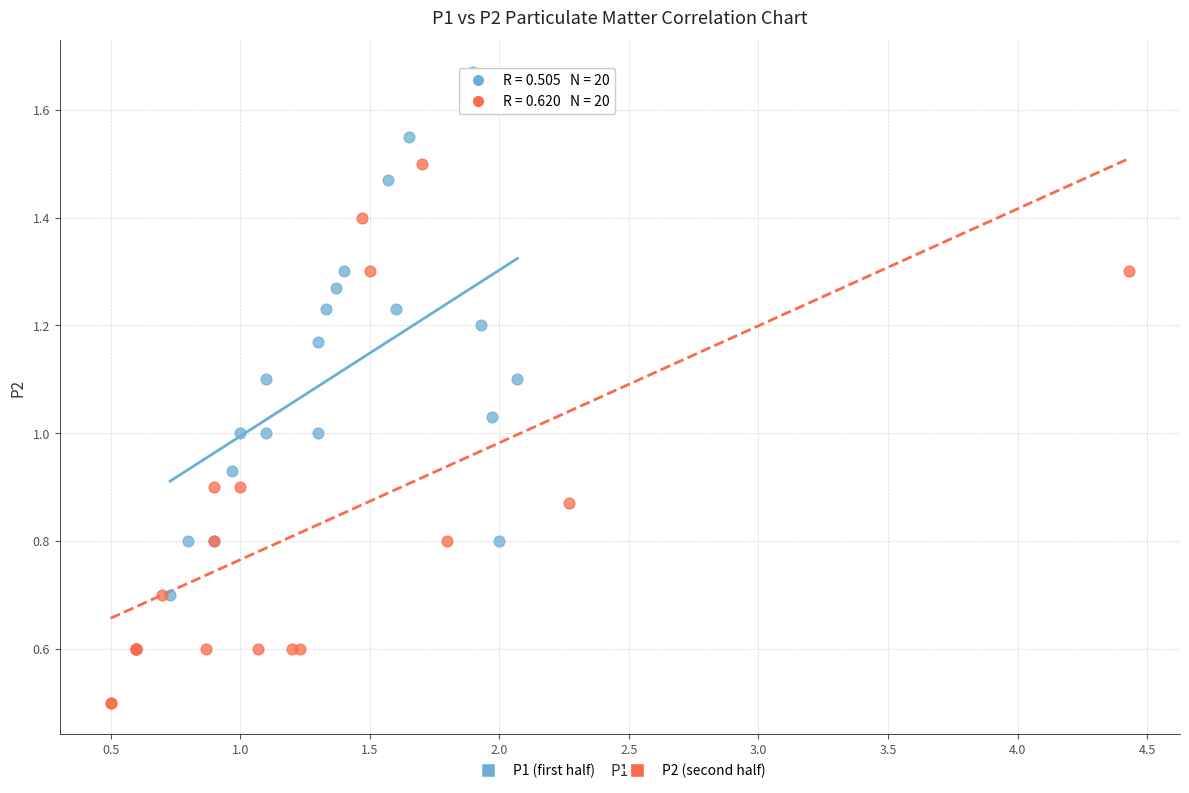

Which series reaches the minimum Y coordinate?

P2 (second half)